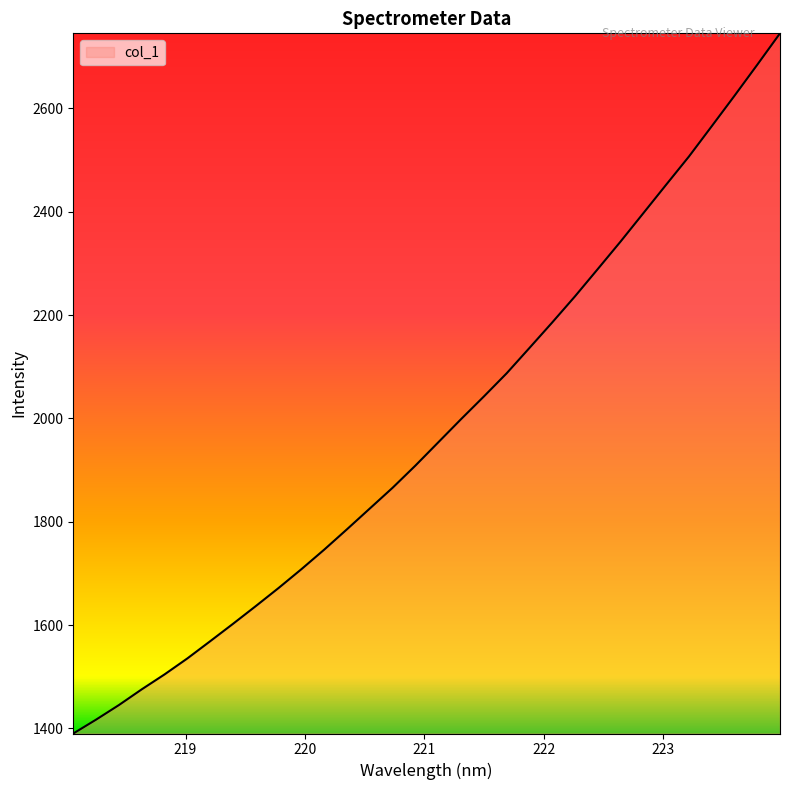

What is the minimum value shown in the chart?

1390.2